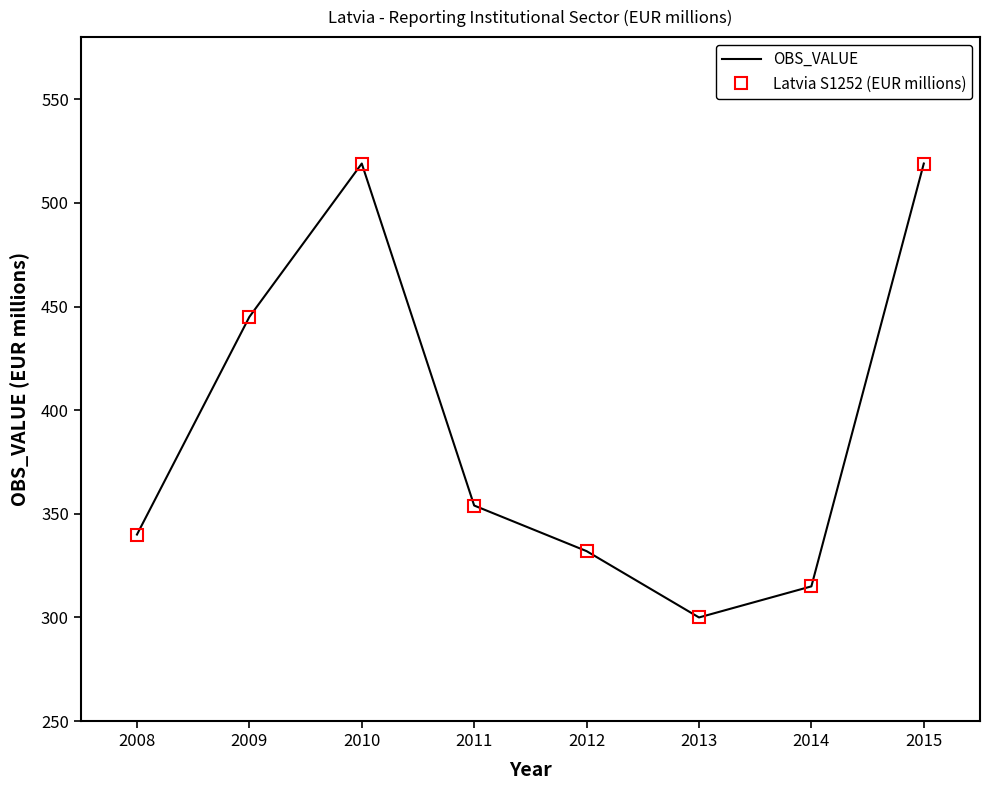

Where is the first local minimum for OBS_VALUE?

2013